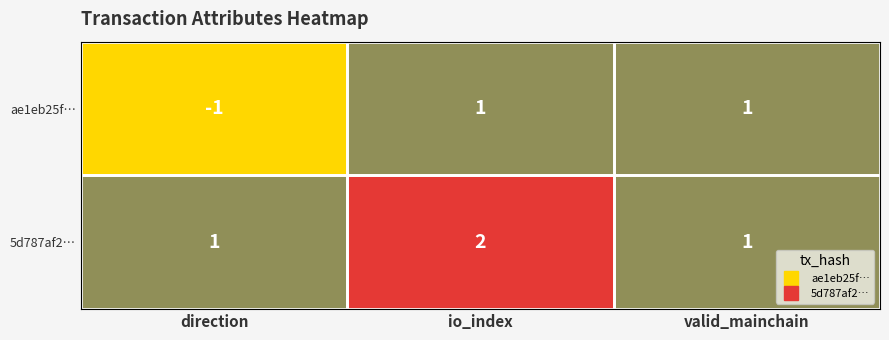

List the series in order of their overall mean, highest first.

5d787af2…, ae1eb25f…